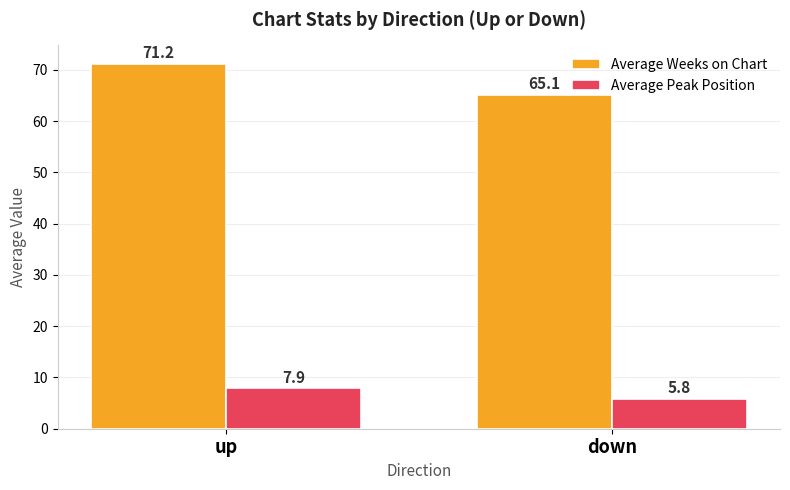

Between up and down, which series saw the biggest shift?

Average Weeks on Chart